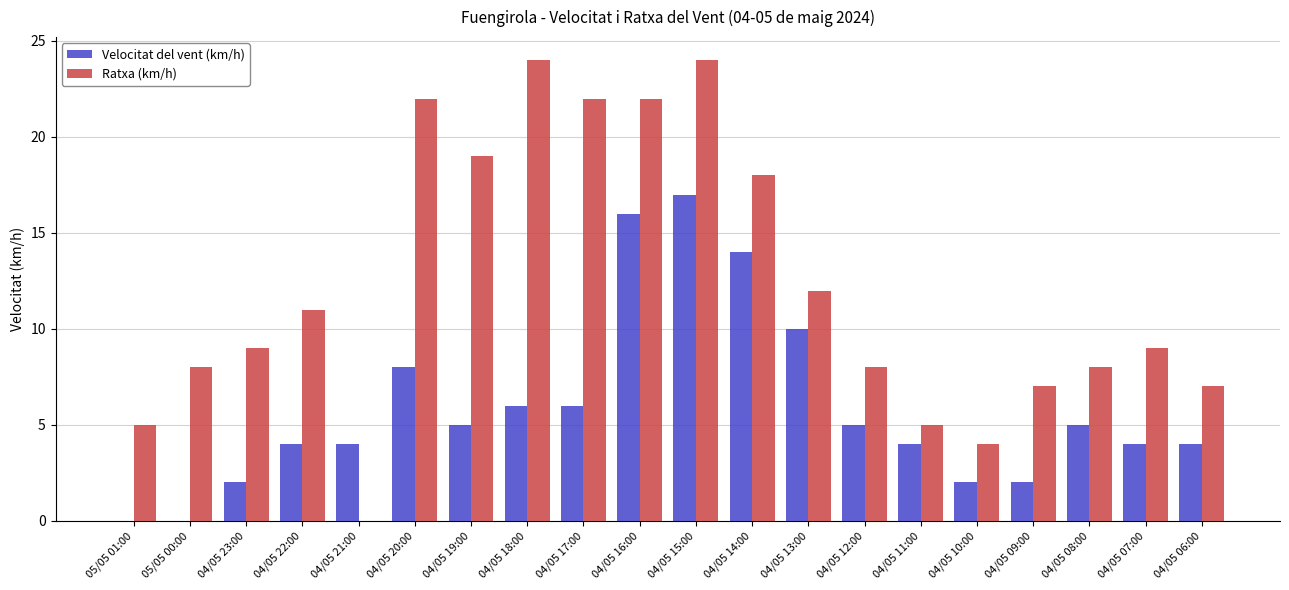

Between 05/05 00:00 and 04/05 21:00, which series saw the biggest shift?

Ratxa (km/h)